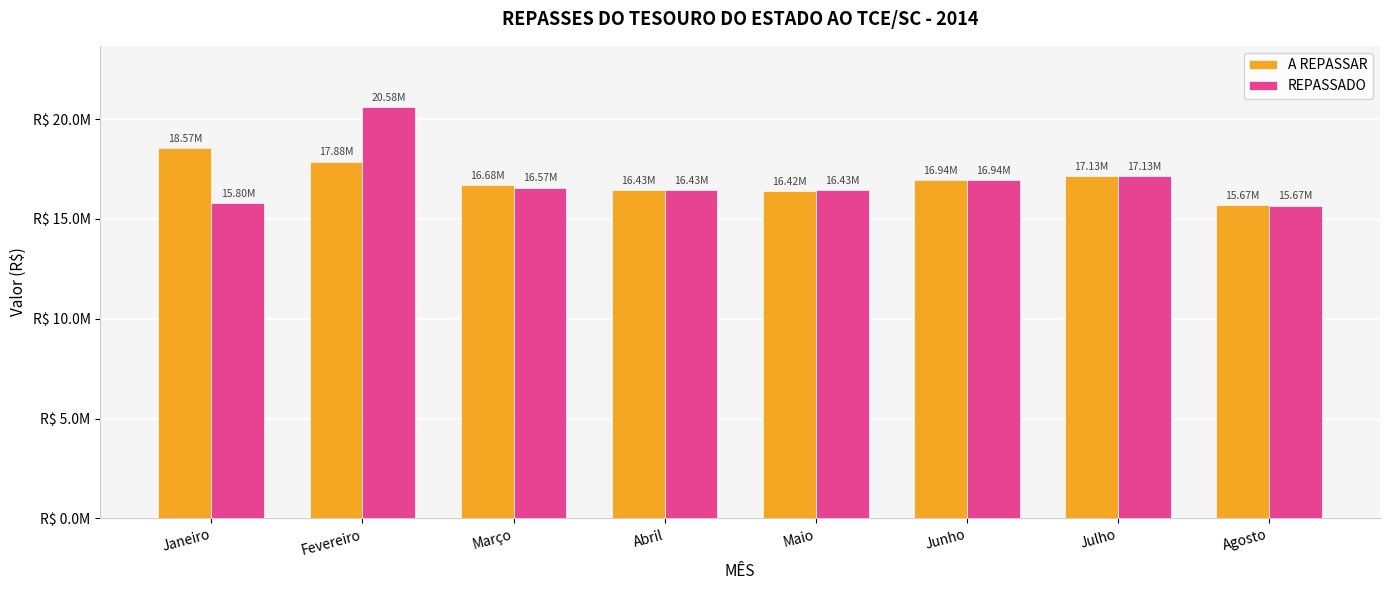

At which category is the sum across all series the highest?

Fevereiro